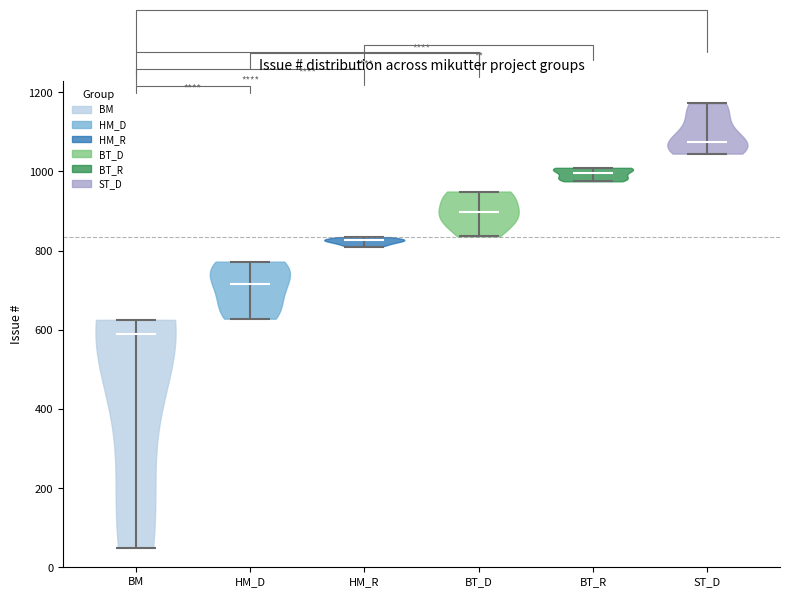

Reading left to right, read every violin against the y-axis: where its median line is, and the lowest and highest points it reaches. The values are not printed on the chart, so give them approximately, as read against the axis.

BM: median line 580, lowest point 40, highest point 620
HM_D: median line 720, lowest point 620, highest point 780
HM_R: median line 820, lowest point 820, highest point 840
BT_D: median line 900, lowest point 840, highest point 940
BT_R: median line 1000, lowest point 980, highest point 1000
ST_D: median line 1080, lowest point 1040, highest point 1180